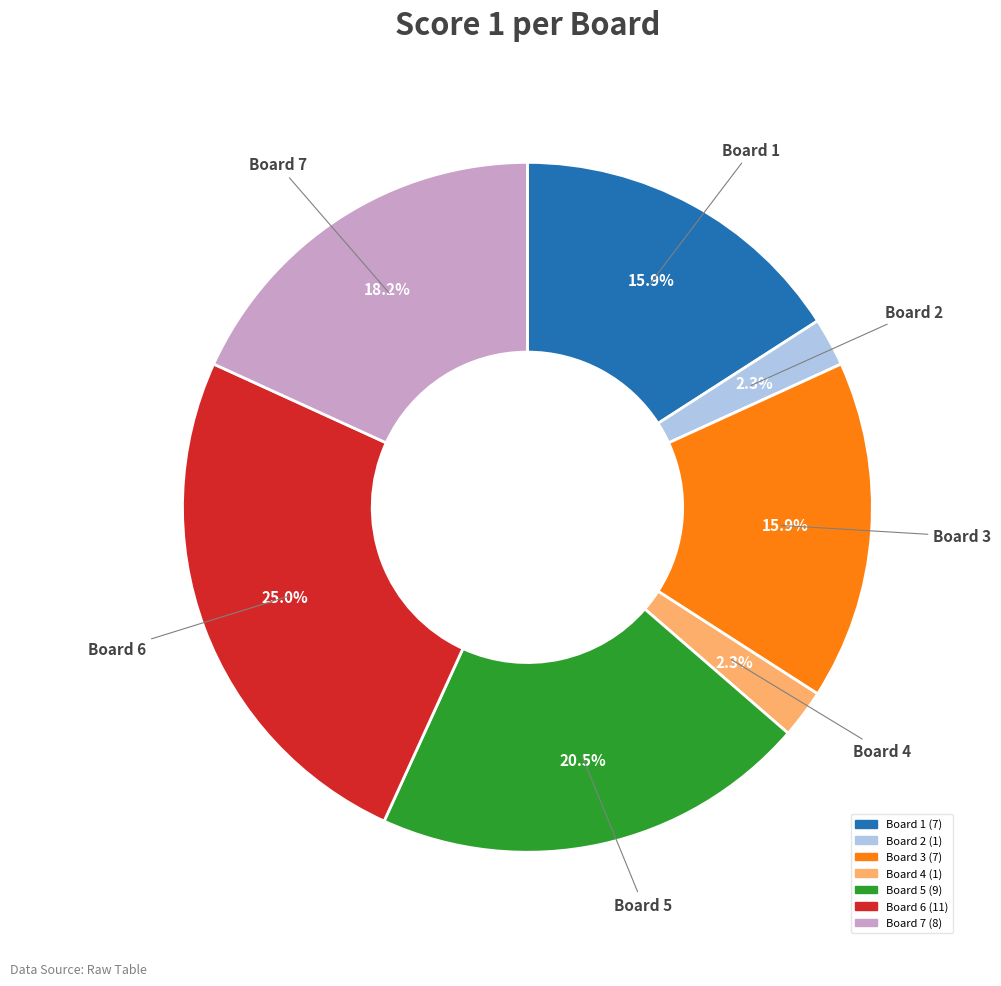

Is there a majority slice in this chart?

No